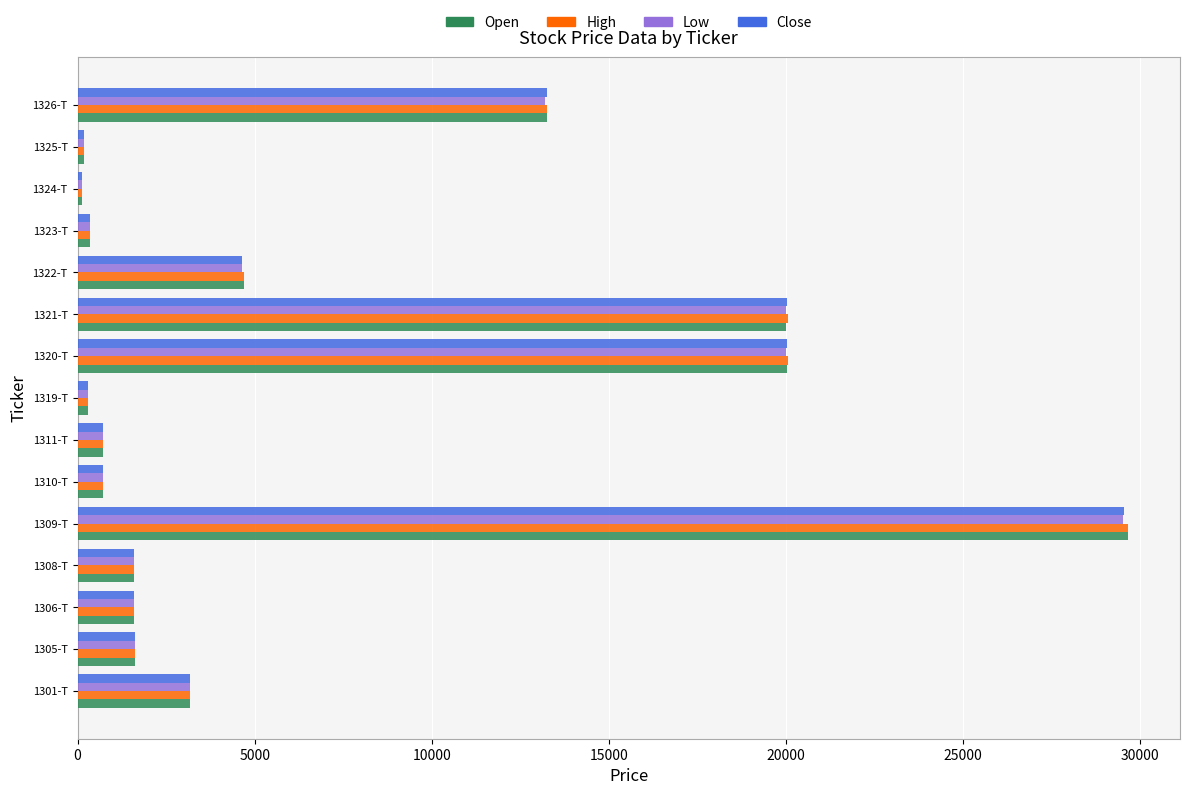

Is it true that Open equals 29999 at 1321-T?

False